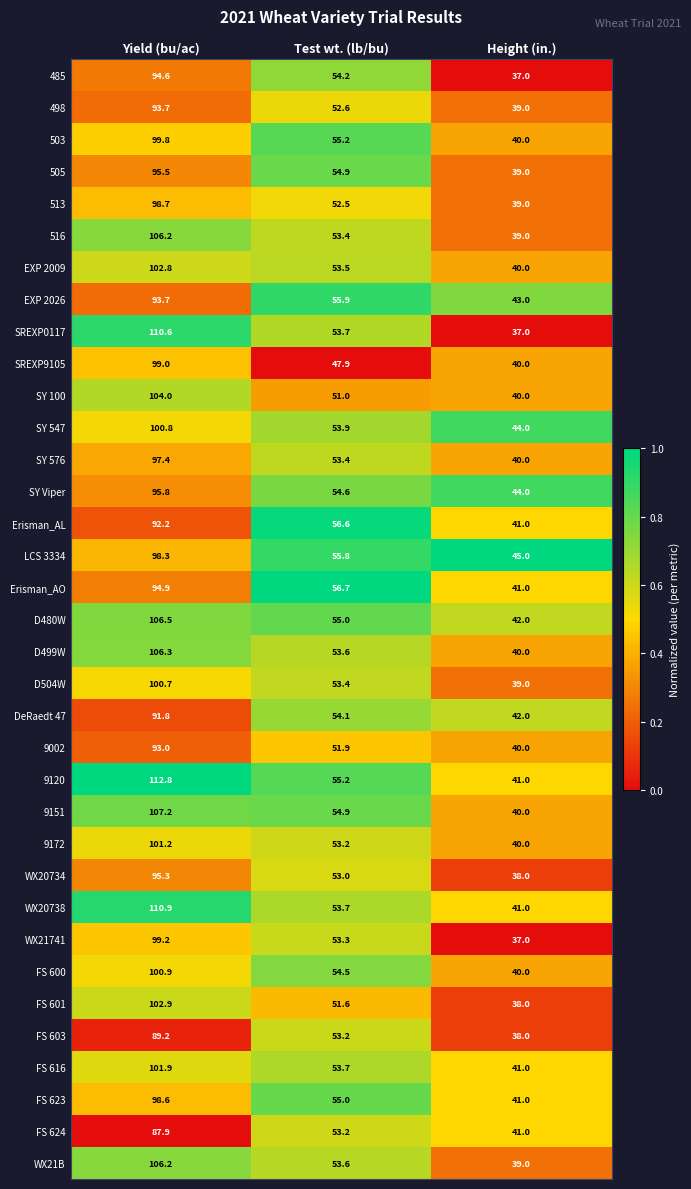

Rank the categories by FS 603 value from highest to lowest.

Yield (bu/ac), Test wt. (lb/bu), Height (in.)